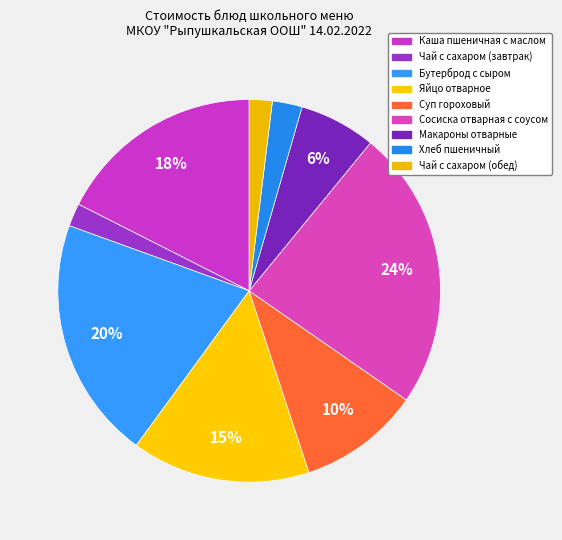

Combined, what portion of the pie is Бутерброд с сыром and Хлеб пшеничный?

23.0%